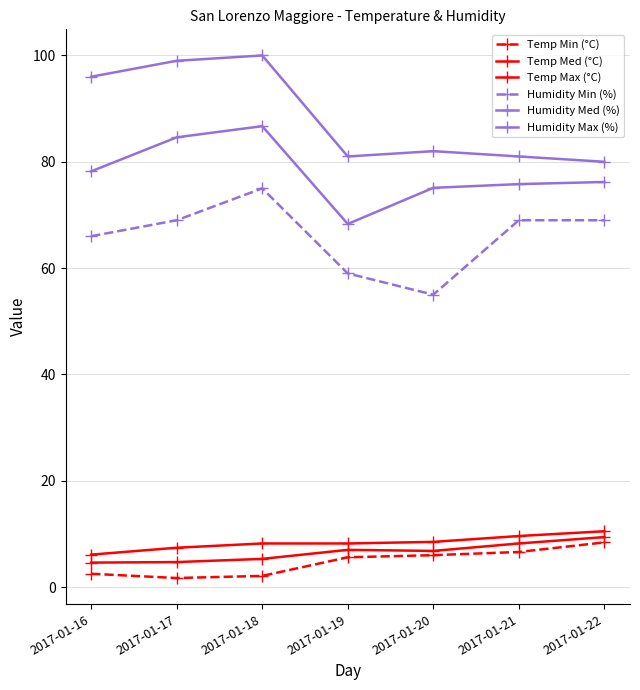

What is the total value across all series at 2017-01-18?

277.3